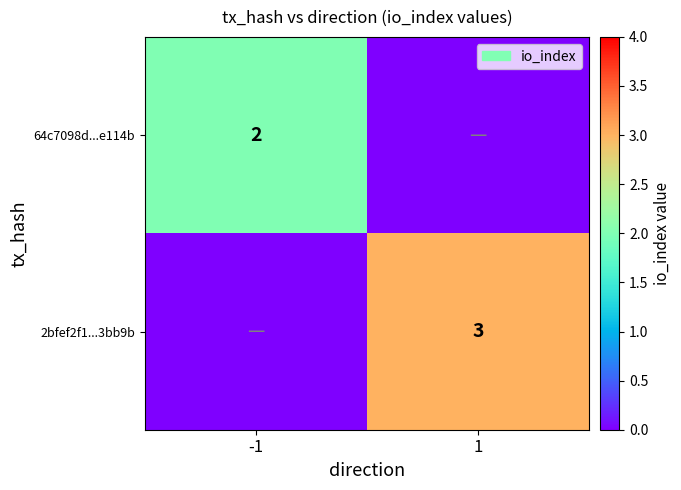

Which category has the lowest value across all series?

1